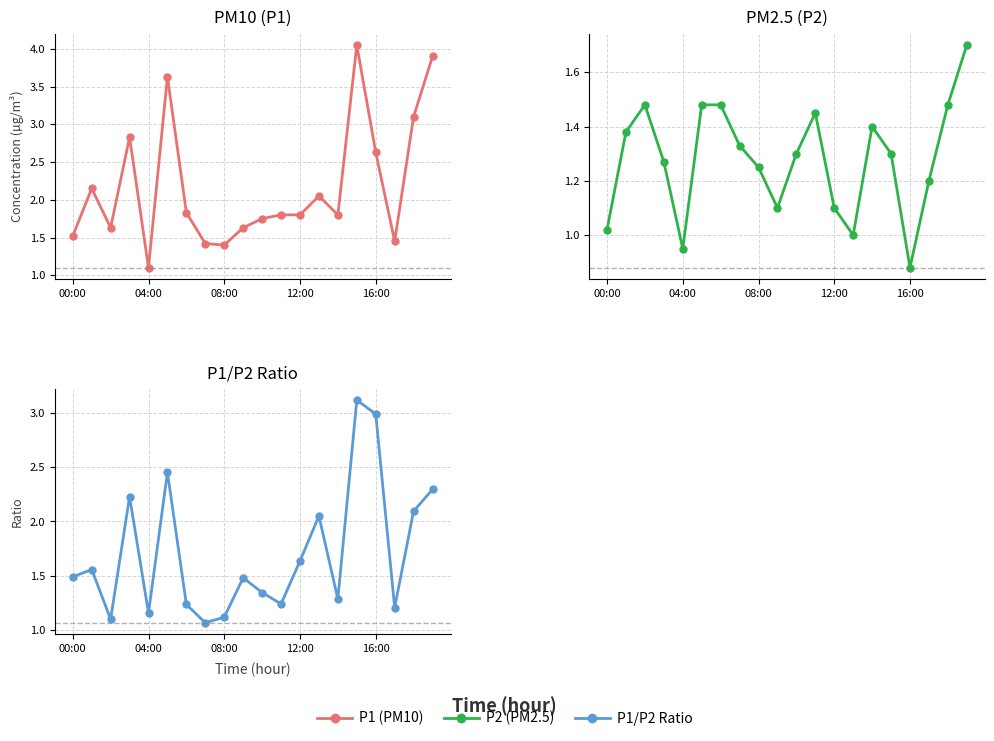

What is the difference between the second highest and minimum values in the P2 (PM2.5) series?

0.6